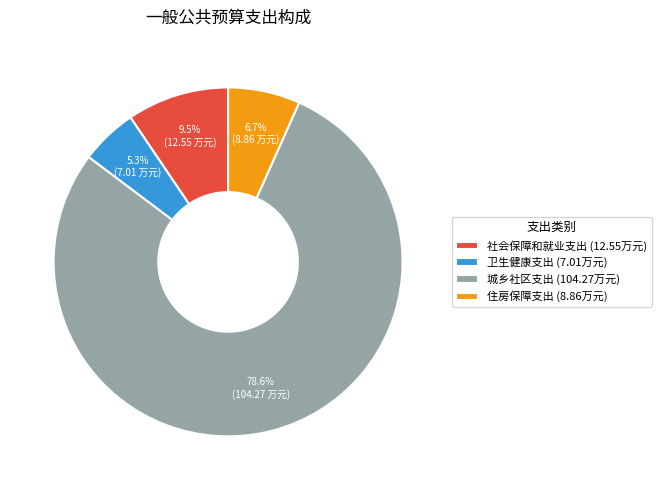

Is 城乡社区支出 the majority of the pie?

Yes